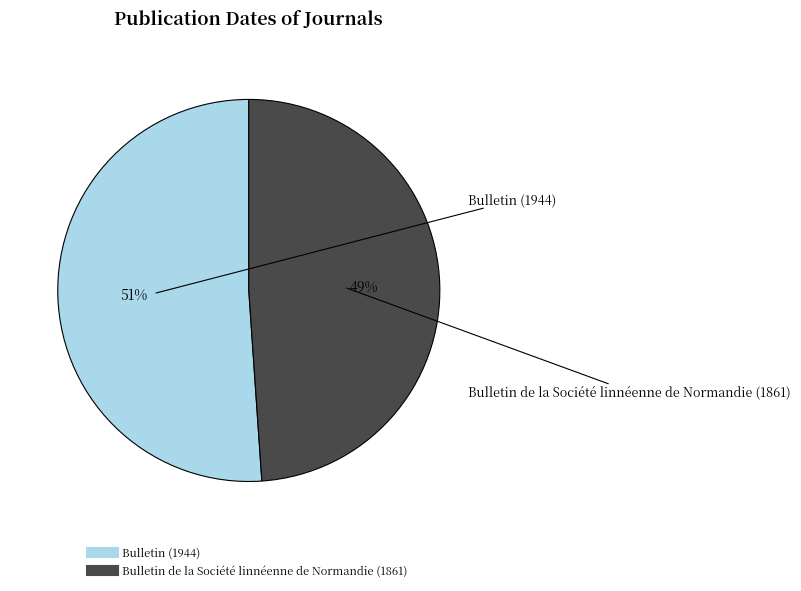

To the nearest percent, what is the combined percentage of Bulletin (1944) and Bulletin de la Société linnéenne de Normandie (1861)?

100%